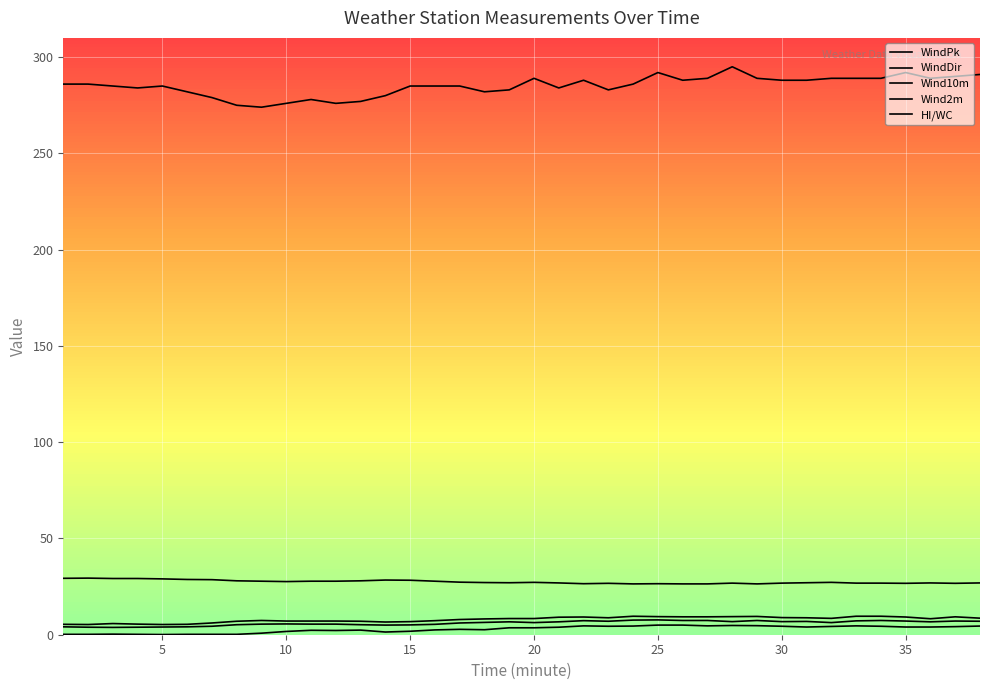

Which series has the widest spread of values?

WindDir